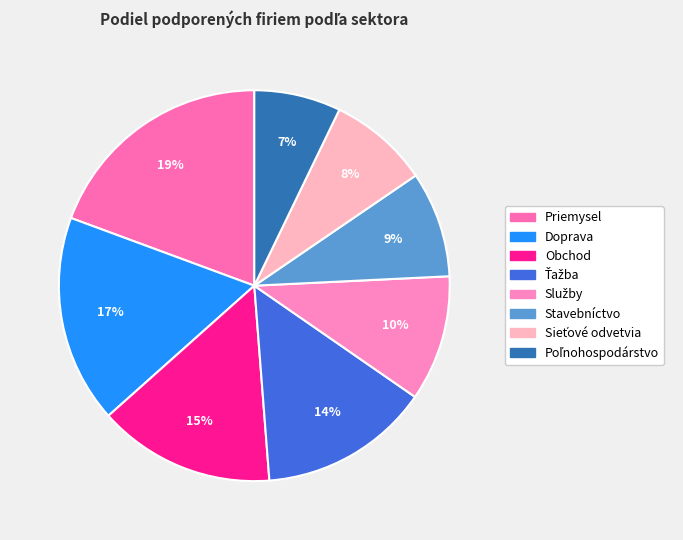

To the nearest percent, what portion does Sieťové odvetvia represent?

8%